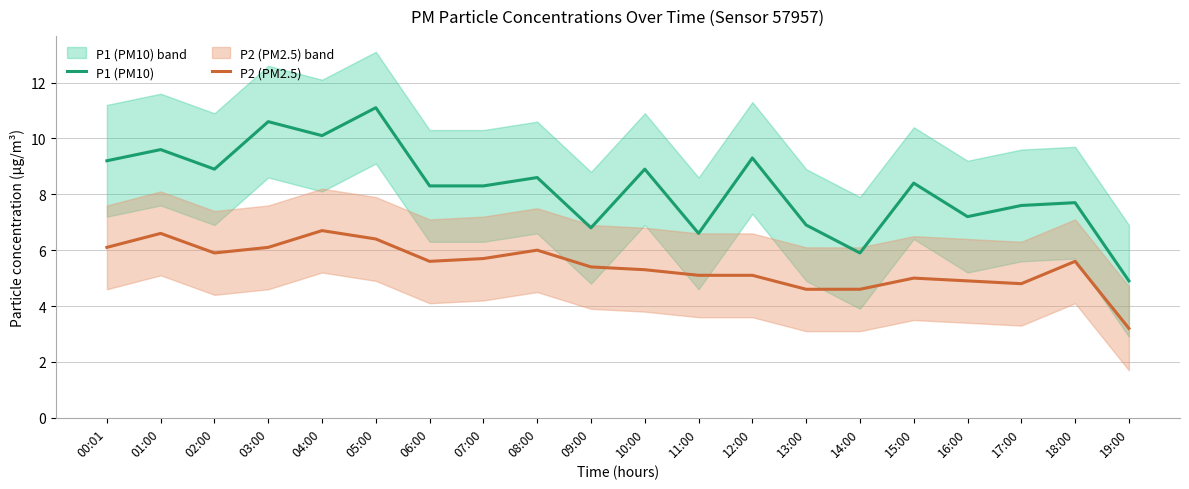

Which has a higher value, 18:00 or 03:00?

03:00